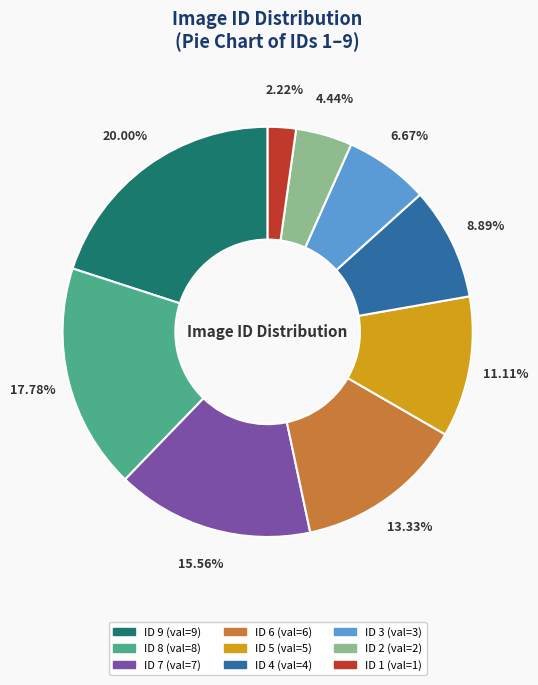

Combined, do ID 9 and ID 7 account for over 50%?

No